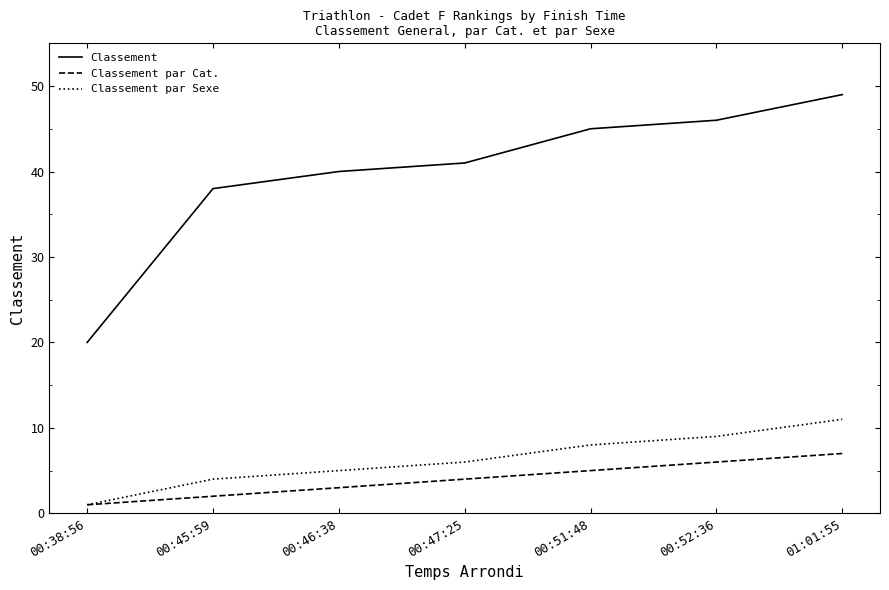

At 01:01:55, list the series in order from smallest to largest.

Classement par Cat., Classement par Sexe, Classement